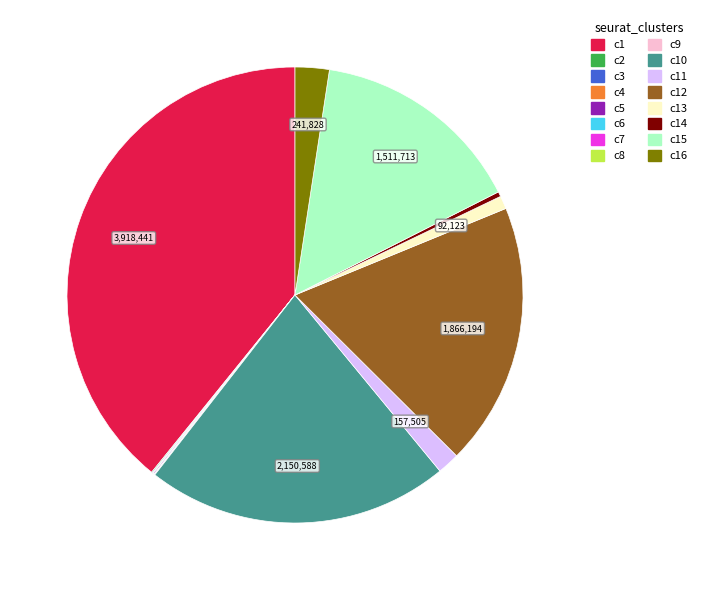

Is there a majority slice in this chart?

No